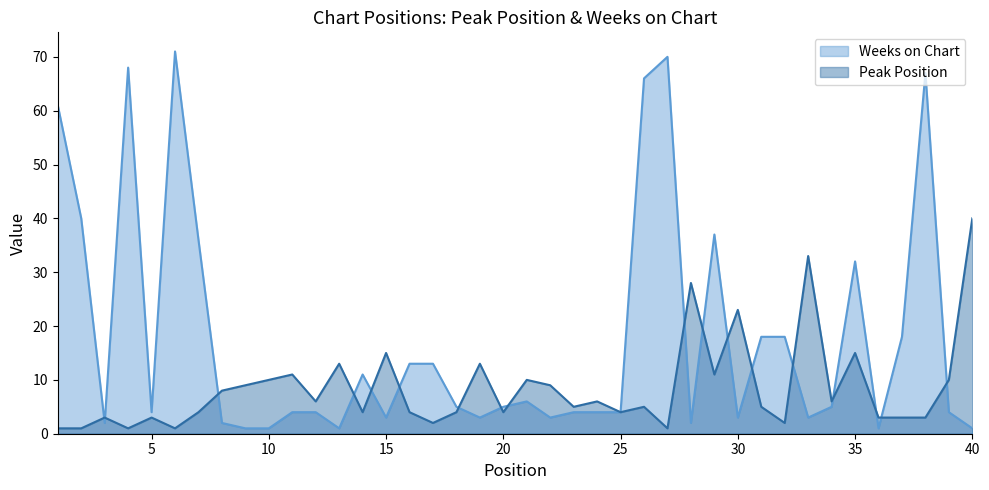

Rank the series by their maximum value, from highest to lowest.

Weeks on Chart, Peak Position